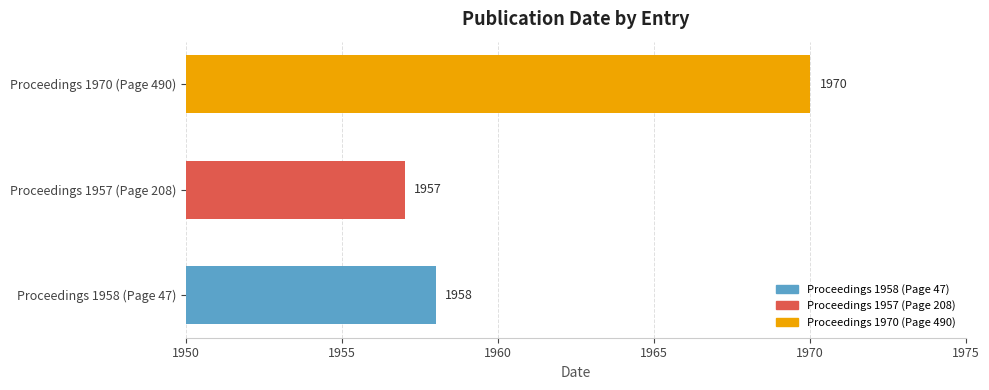

What is the ratio of the value at Proceedings 1957 (Page 208) to the value at Proceedings 1970 (Page 490)?

1.0